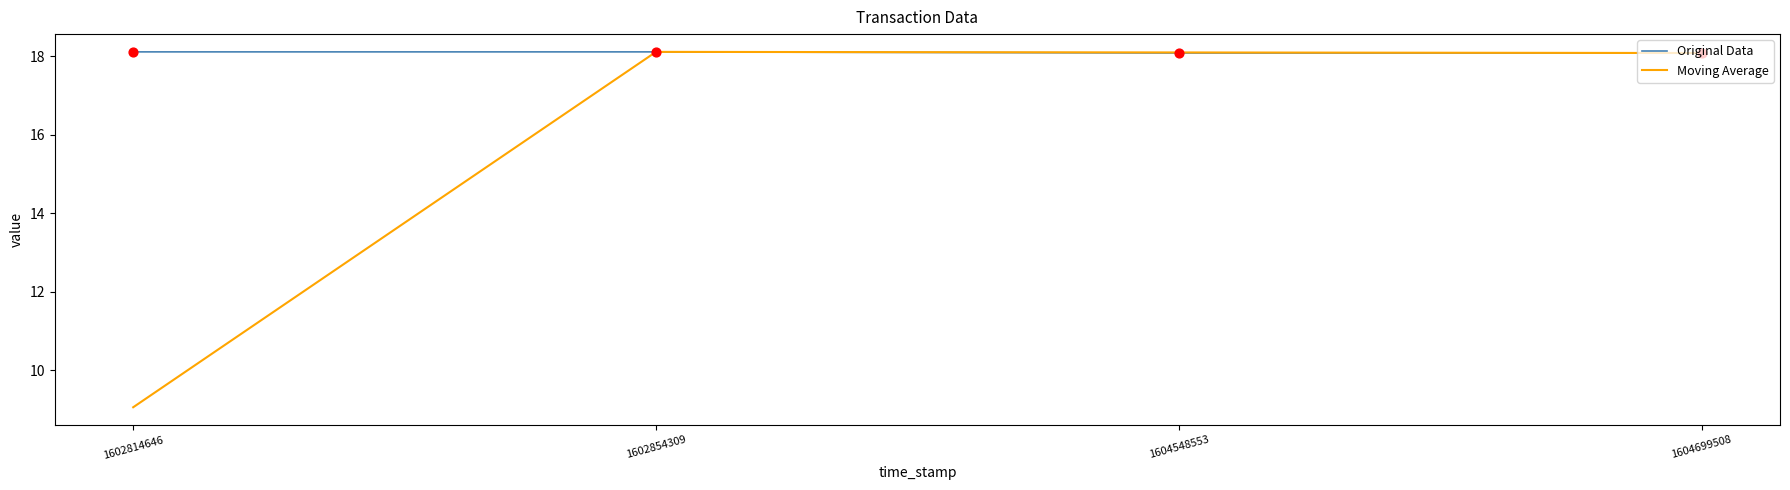

Which series has the widest spread of values?

Moving Average